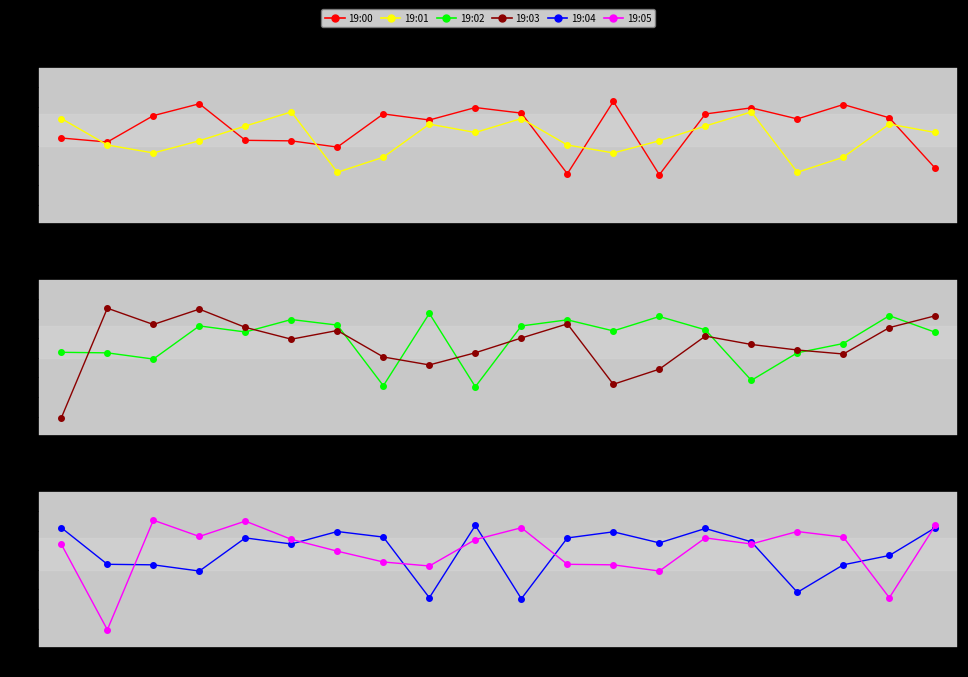

How many intersections are there between 19:02 and 19:00?

11